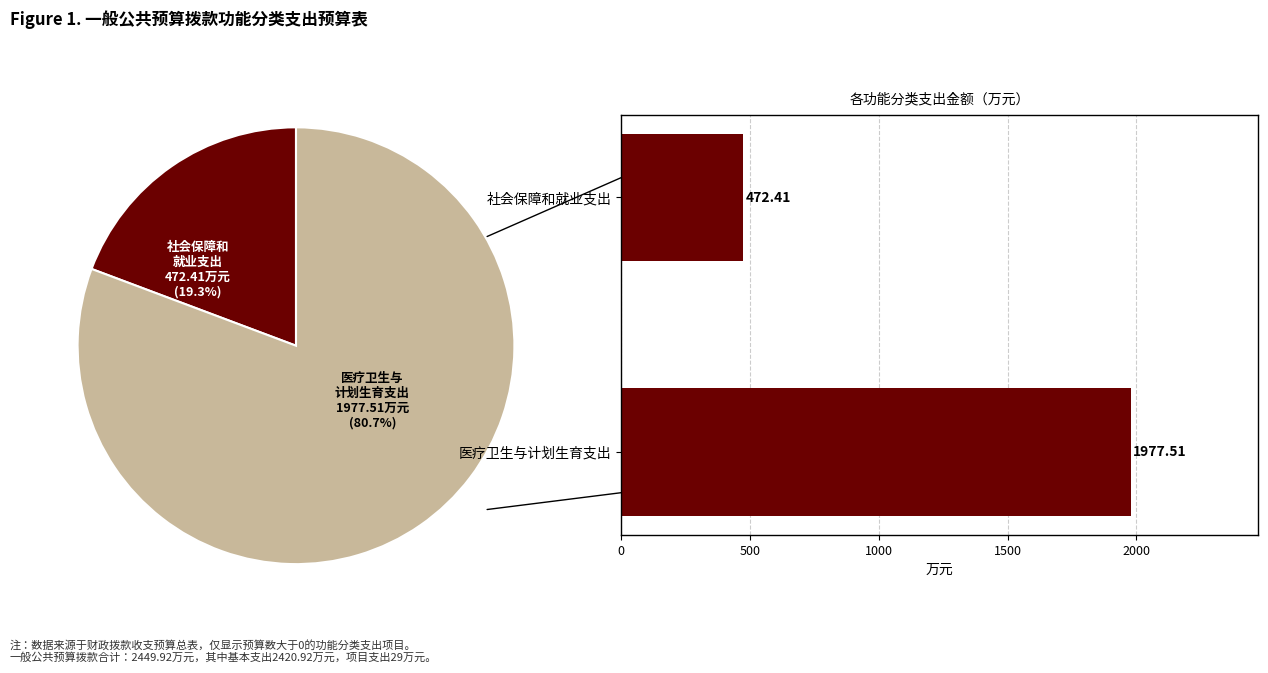

Does 社会保障和就业支出 represent more than half of the total?

No